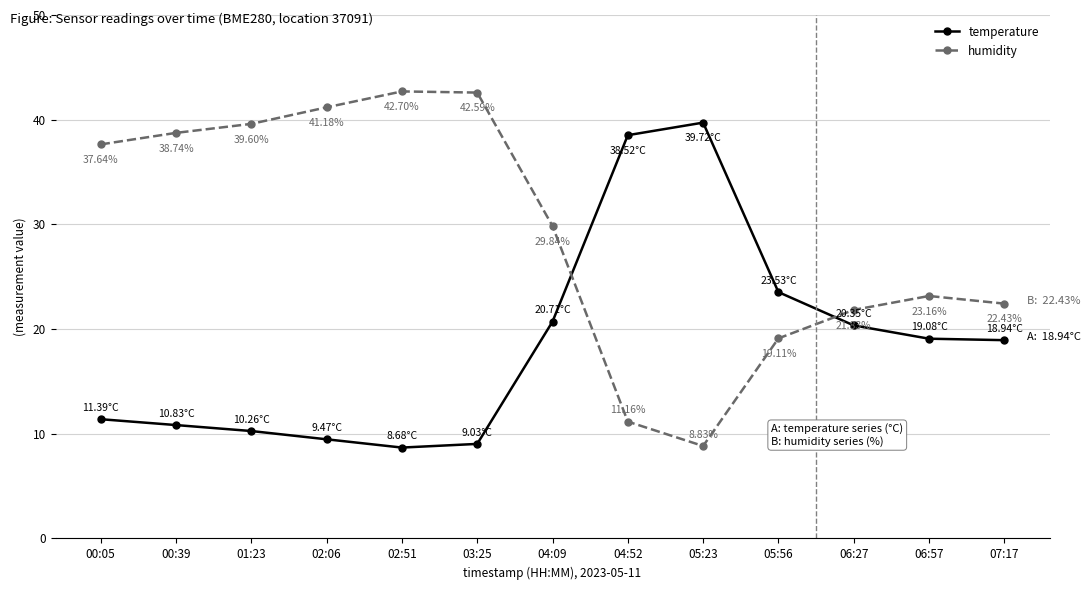

Which series has the widest spread of values?

humidity